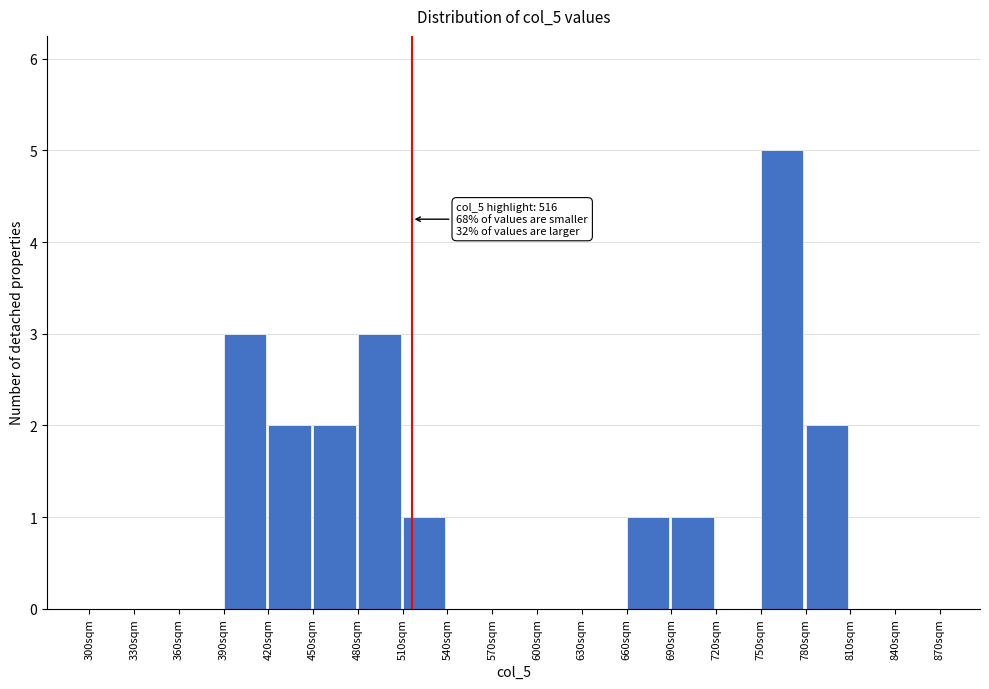

Which range on the x-axis has the tallest bar?

750 to 780